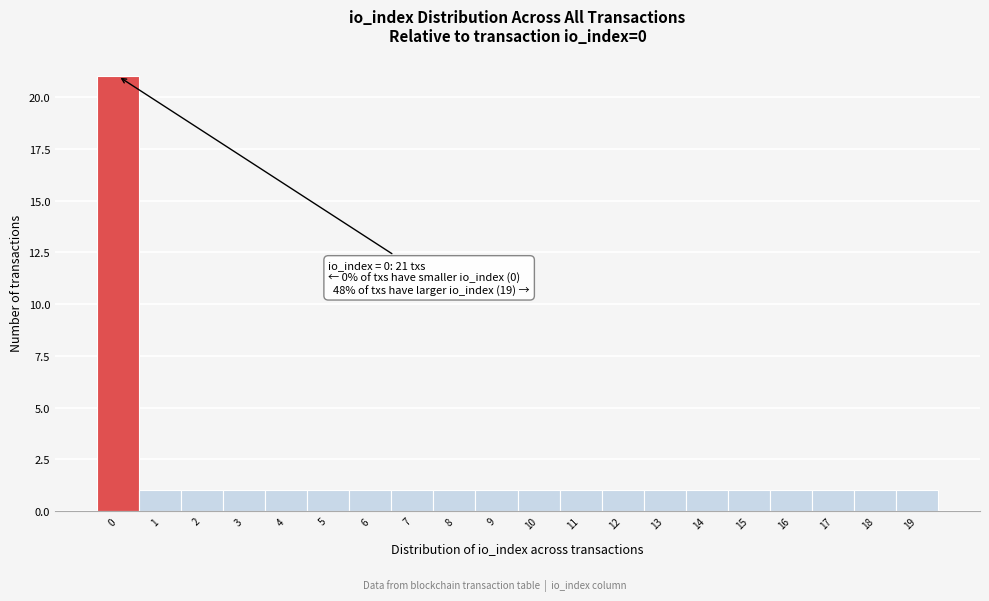

Which range on the x-axis has the tallest bar?

-0.5 to 0.5